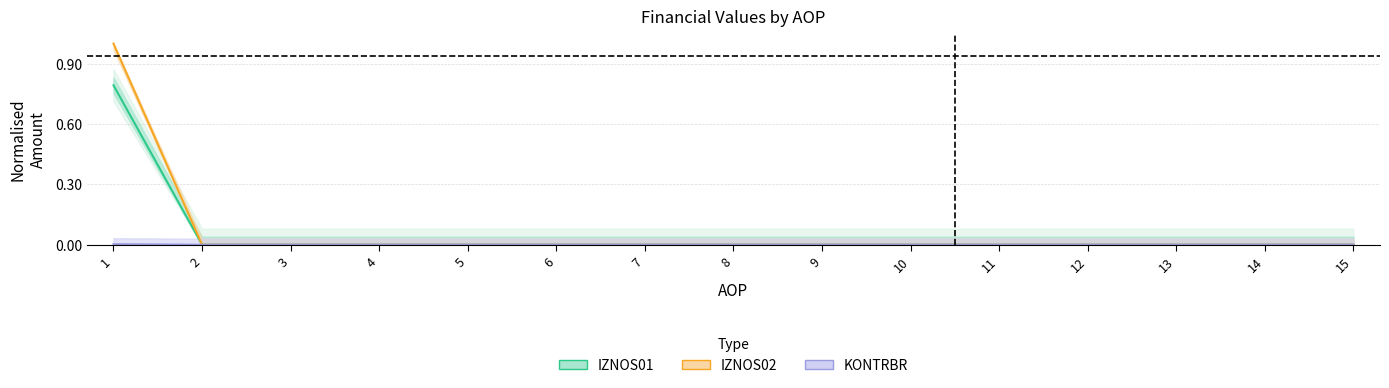

What are all the series names shown in the legend?

IZNOS01, IZNOS02, KONTRBR